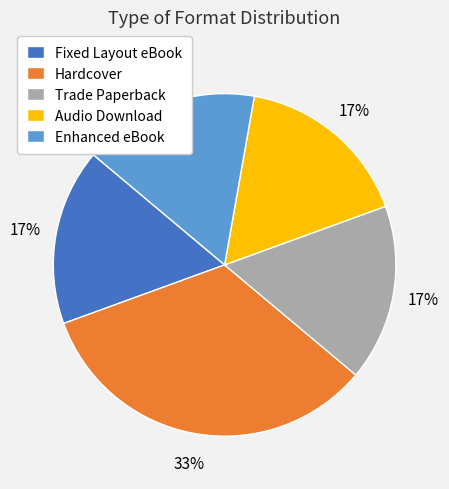

To the nearest percent, what is the average slice percentage?

20%